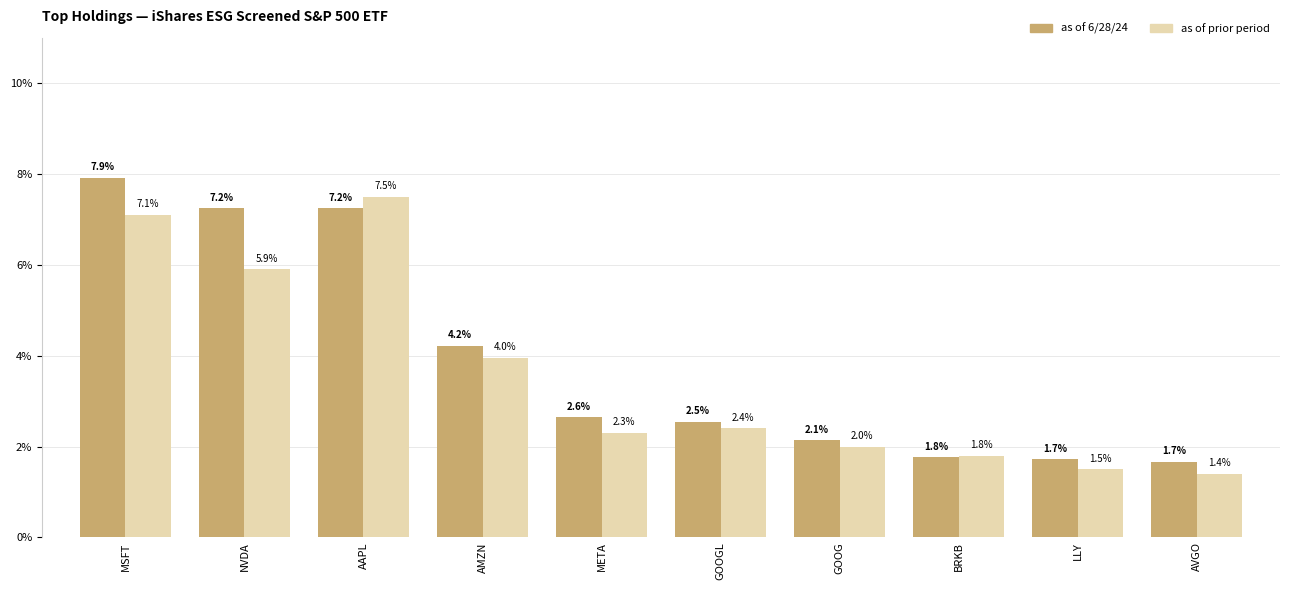

Between GOOGL and AVGO, which series saw the biggest shift?

as of prior period